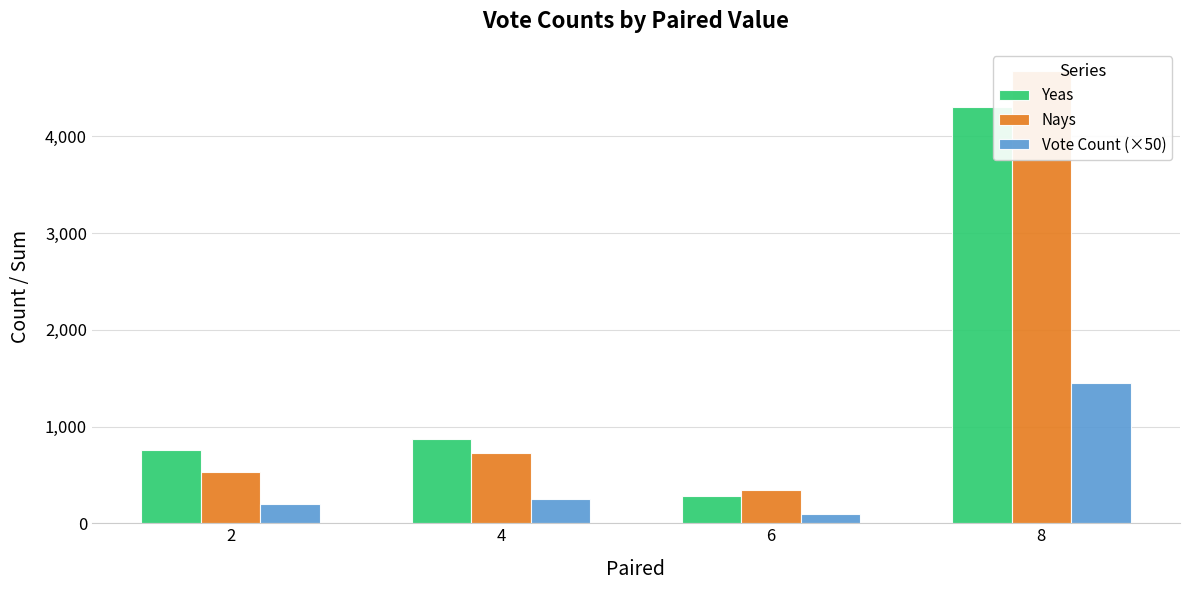

Where does the Nays series first go above 726?

8